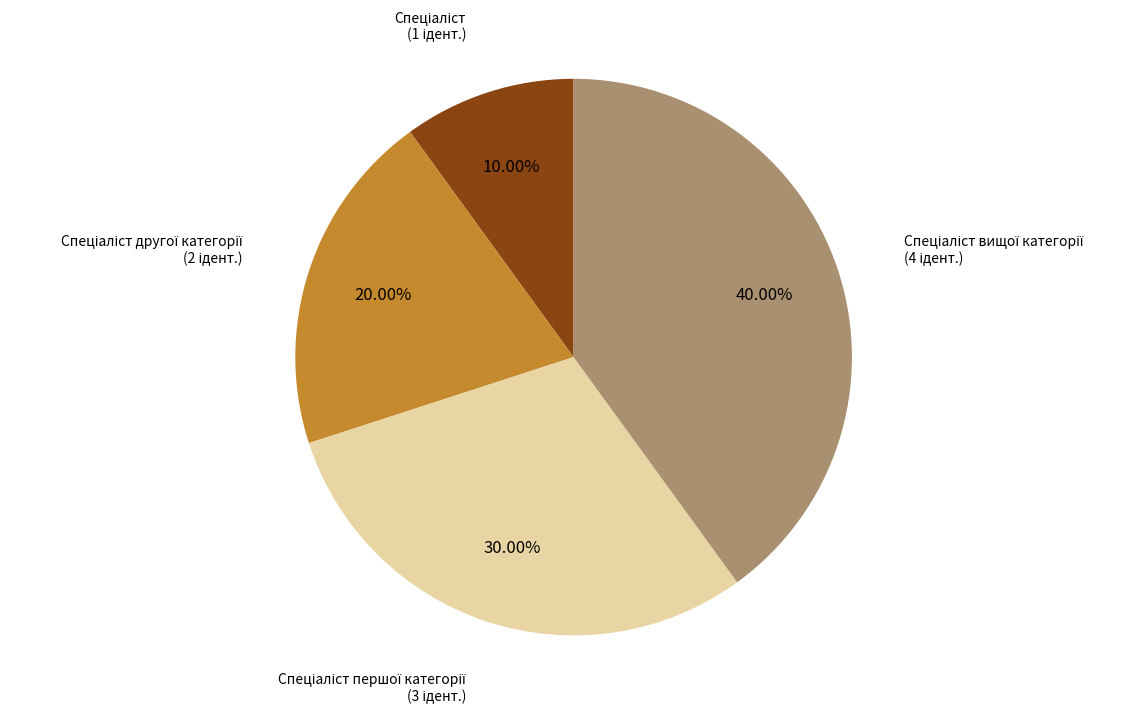

Is there a majority slice in this chart?

No